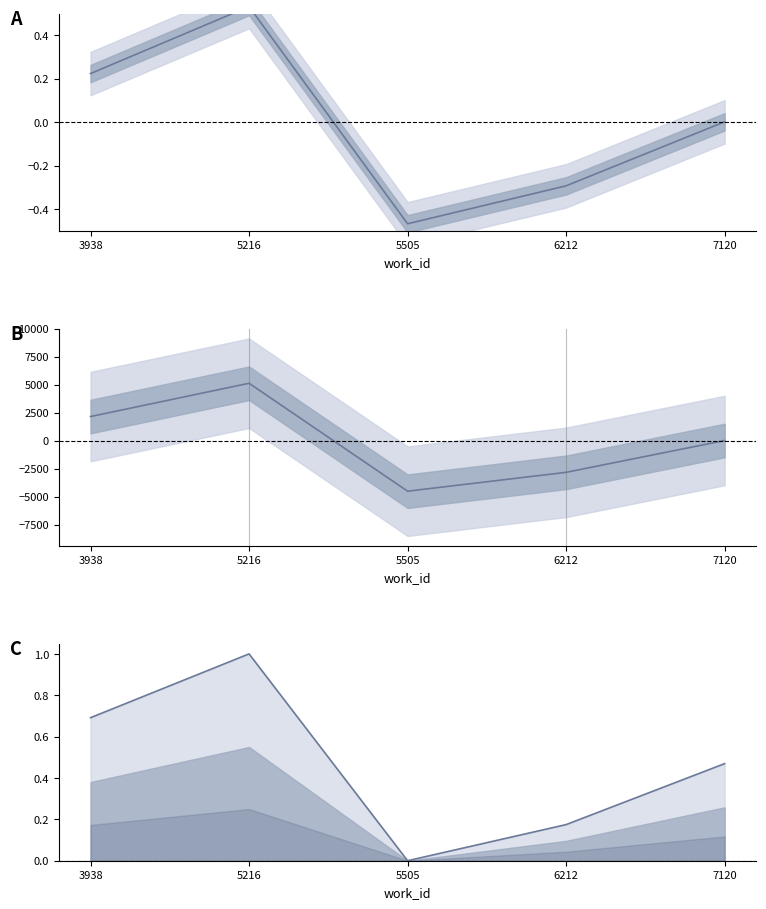

What is the difference between the second highest and second lowest values in the id (normalized) series?

0.5